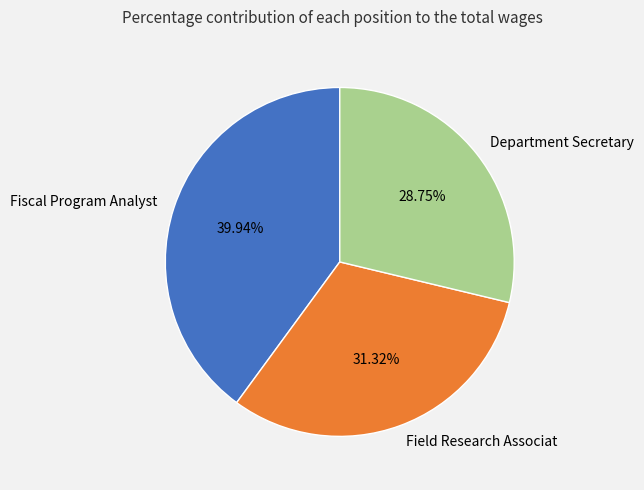

To the nearest percent, what portion does Fiscal Program Analyst represent?

40%